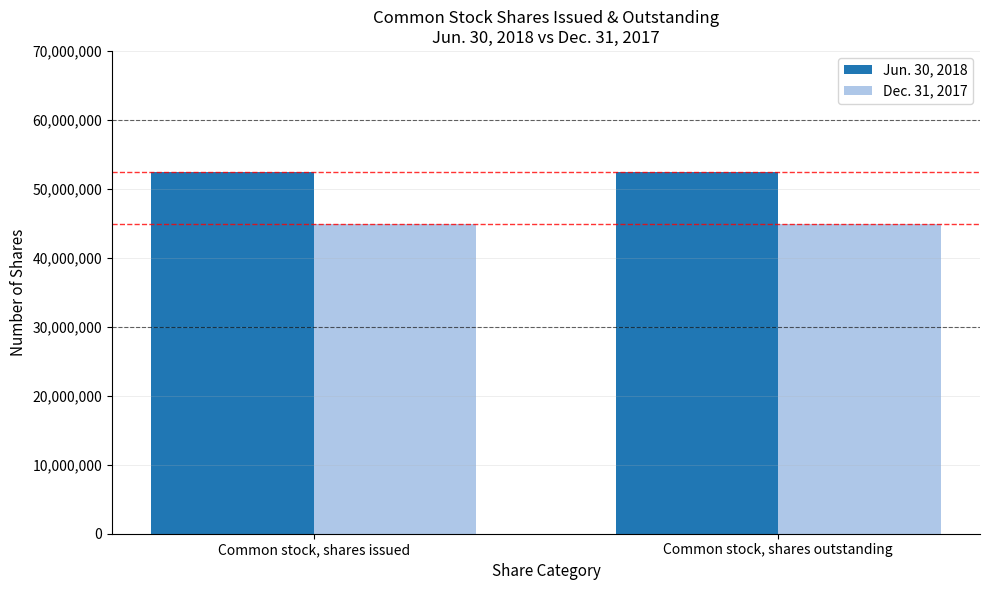

What is the minimum value for Jun. 30, 2018?

52375945